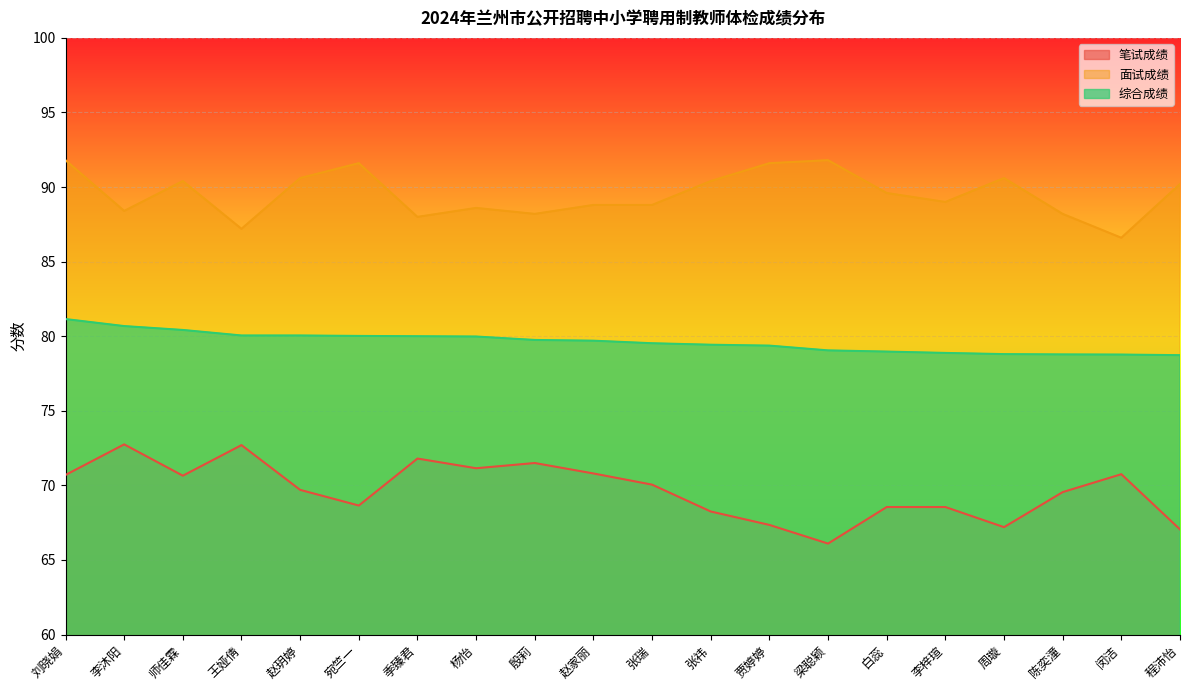

At which label is 综合成绩 closest to 79?

白蕊